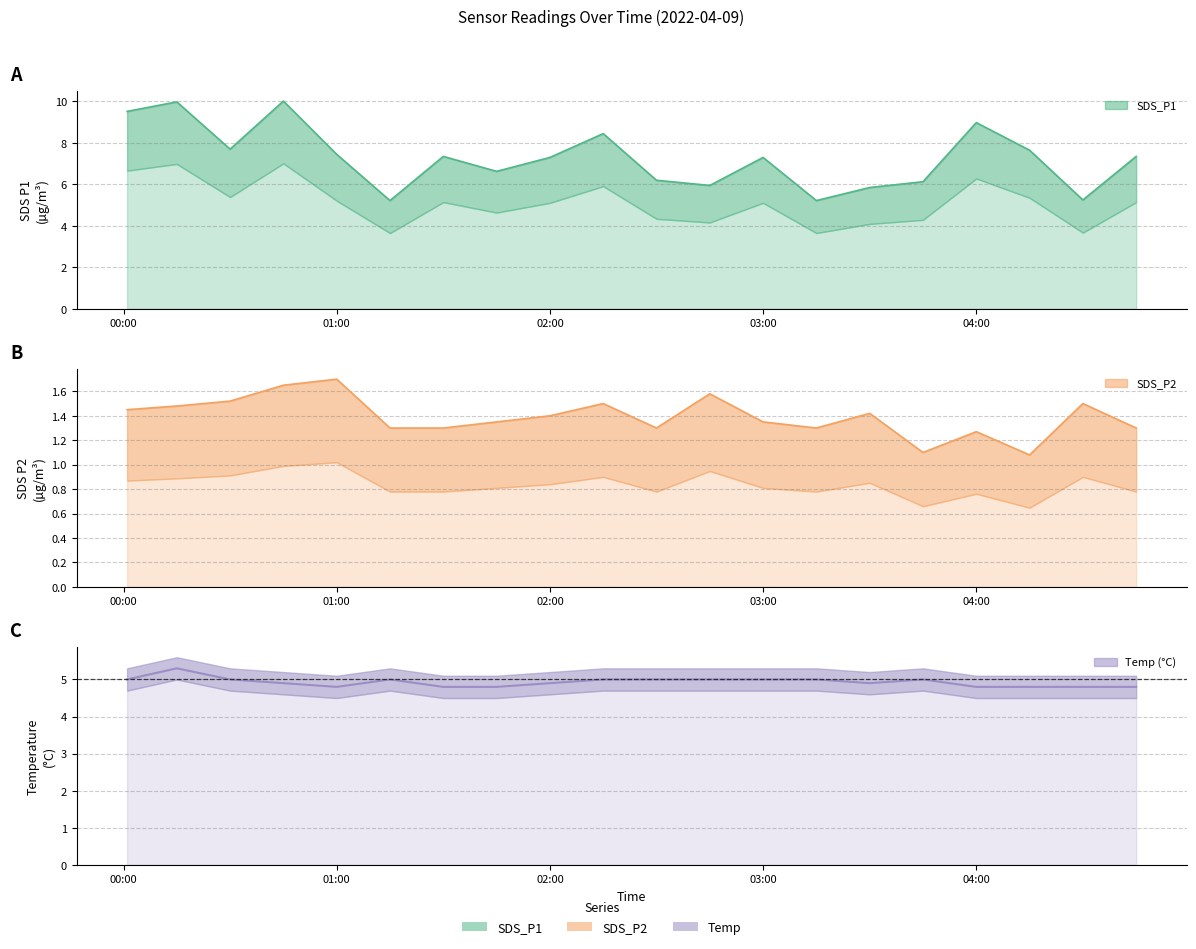

List the labels in order of SDS_P1 value, largest first.

2022/04/09 00:45, 2022/04/09 00:15, 2022/04/09 00:01, 2022/04/09 04:00, 2022/04/09 02:15, 2022/04/09 00:30, 2022/04/09 04:15, 2022/04/09 01:00, 2022/04/09 01:30, 2022/04/09 04:45, 2022/04/09 02:00, 2022/04/09 03:00, 2022/04/09 01:45, 2022/04/09 02:30, 2022/04/09 03:45, 2022/04/09 02:45, 2022/04/09 03:30, 2022/04/09 04:30, 2022/04/09 01:15, 2022/04/09 03:15